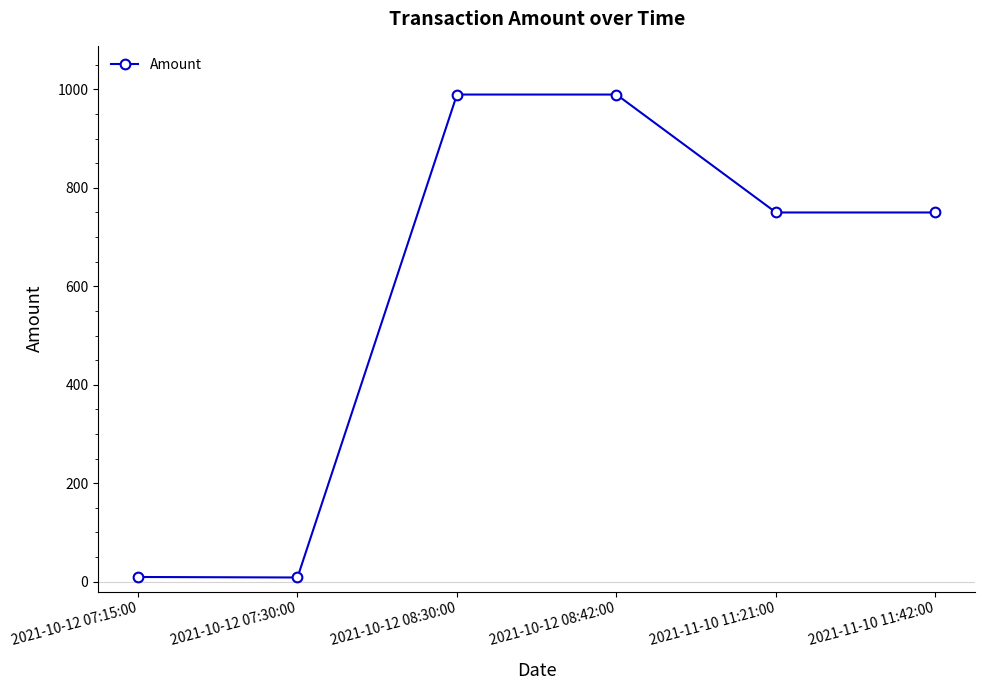

What is the greatest value displayed?

989.5